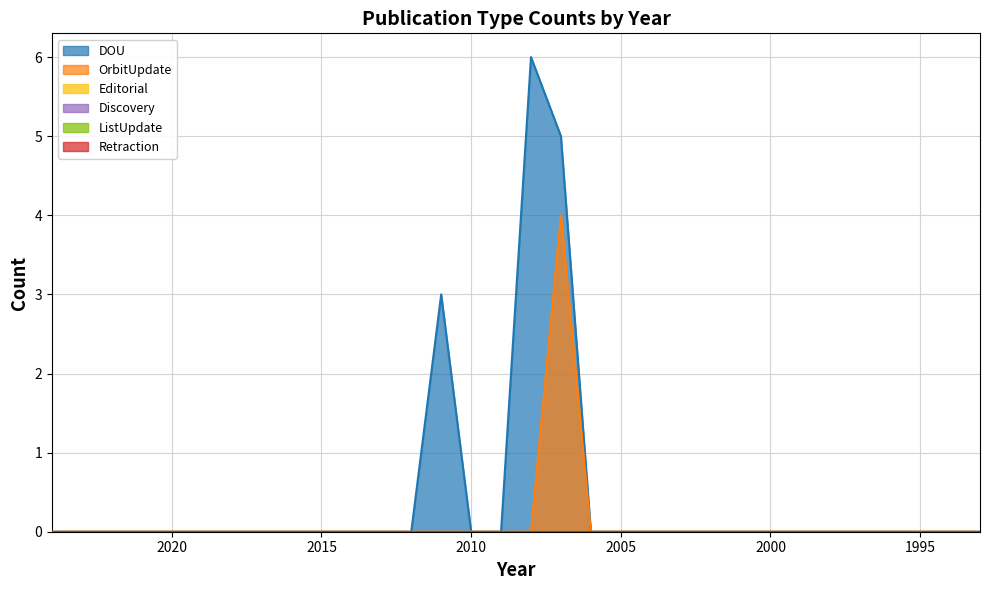

What is the difference between the second highest and second lowest values in the DOU series?

5